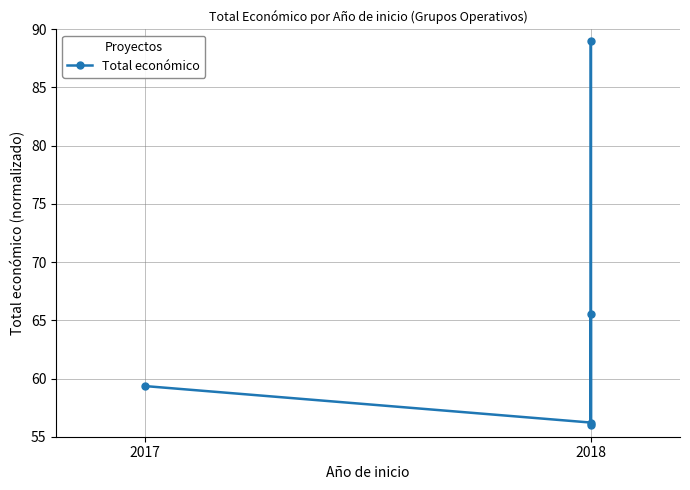

Where is the data nearest to the value 72?

2018